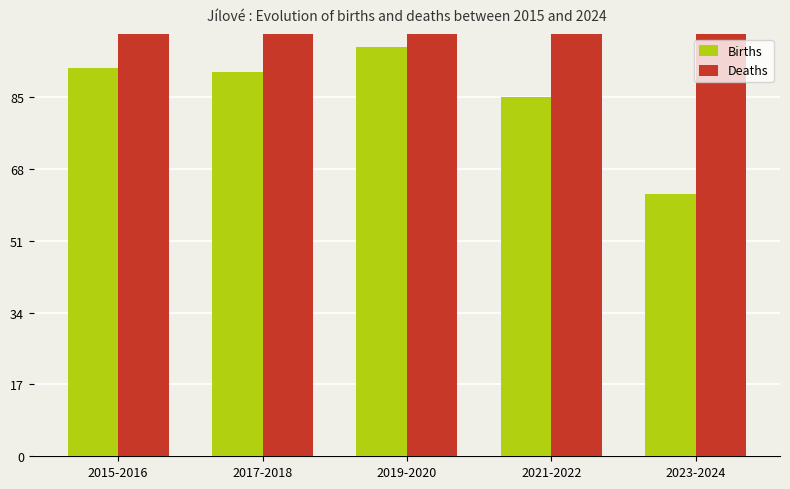

What is the difference between the Births values at 2021-2022 and 2019-2020?

12